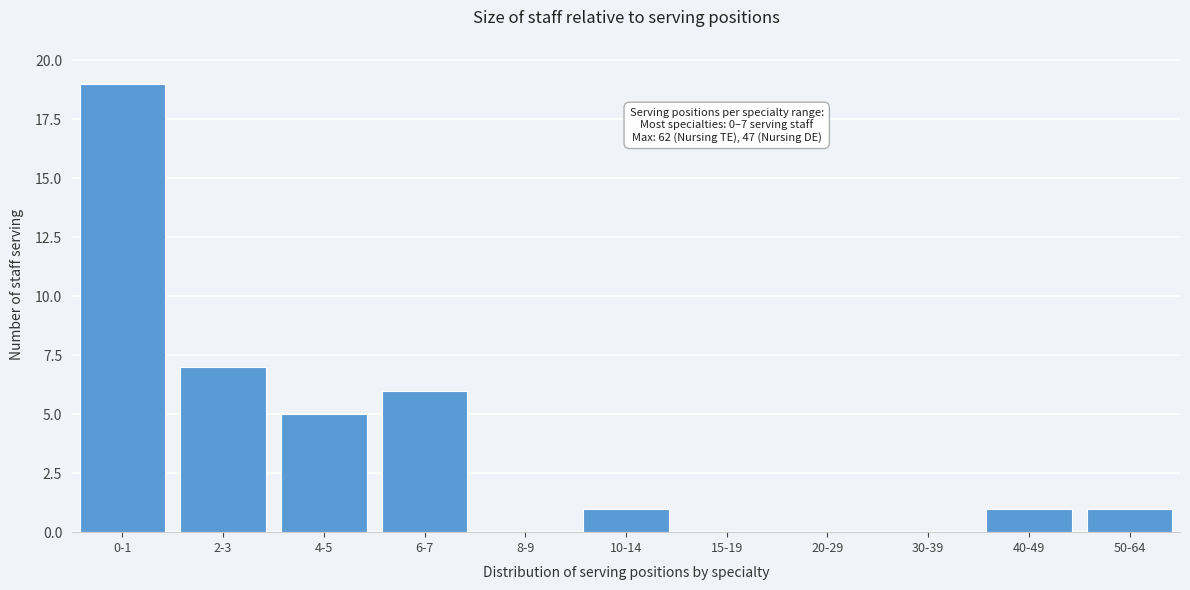

Reading left to right, transcribe all the data shown in this chart.

0-1=19	2-3=7	4-5=5	6-7=6	8-9=0	10-14=1	15-19=0	20-29=0	30-39=0	40-49=1	50-64=1